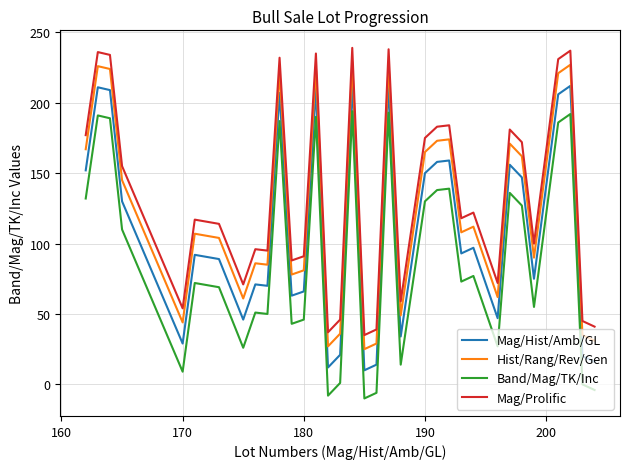

True or false: Mag/Prolific and Hist/Rang/Rev/Gen intersect in this chart.

False